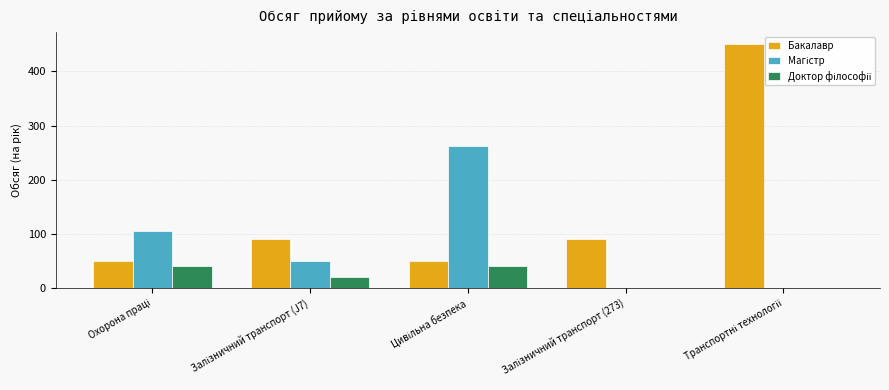

Count the number of categories in the chart.

5